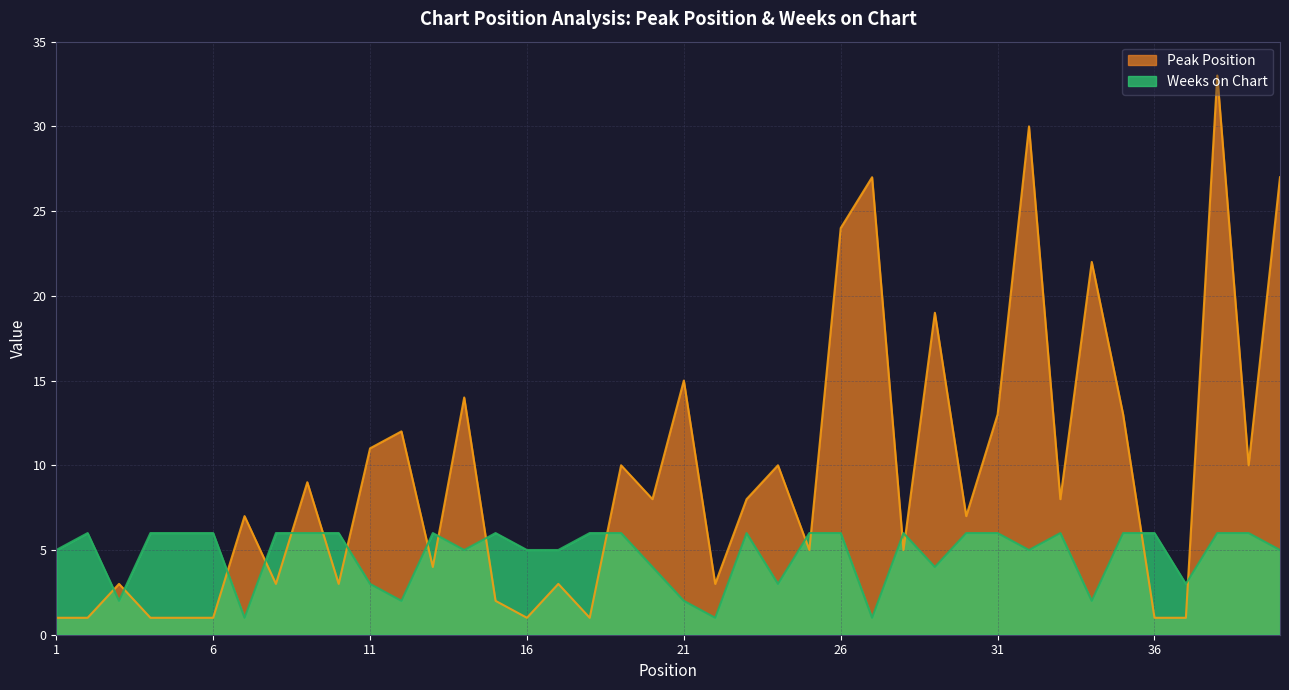

The value of Peak Position at 27 is 9. True or false?

False